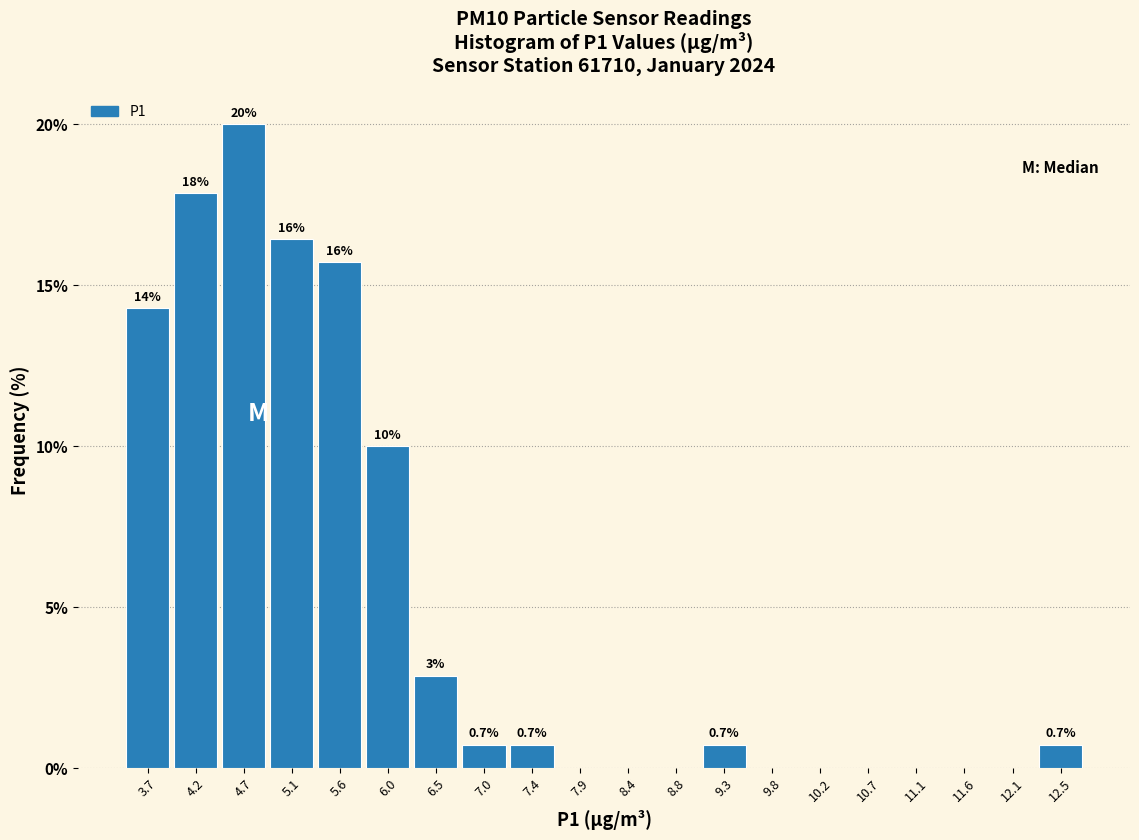

Over which range of the x-axis is the bar tallest?

4.45 to 4.90